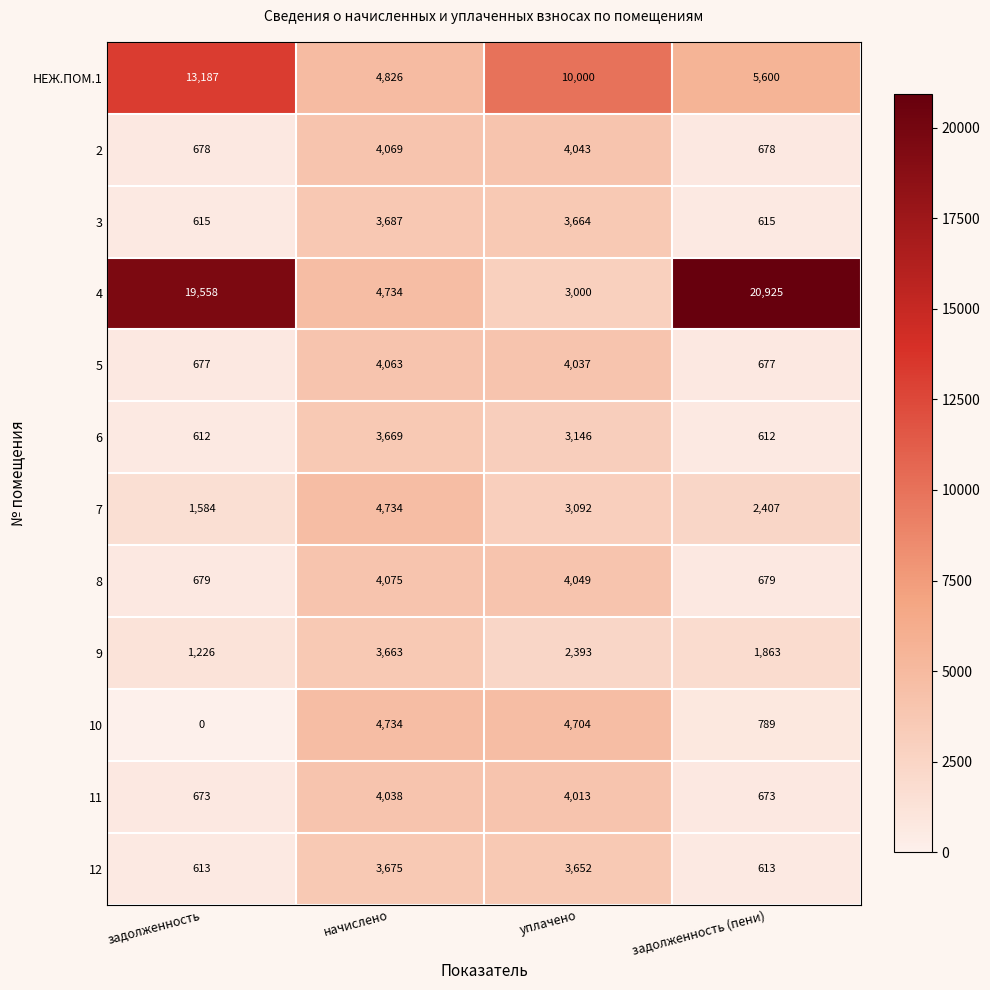

At how many categories does at least one series exceed 5059?

3